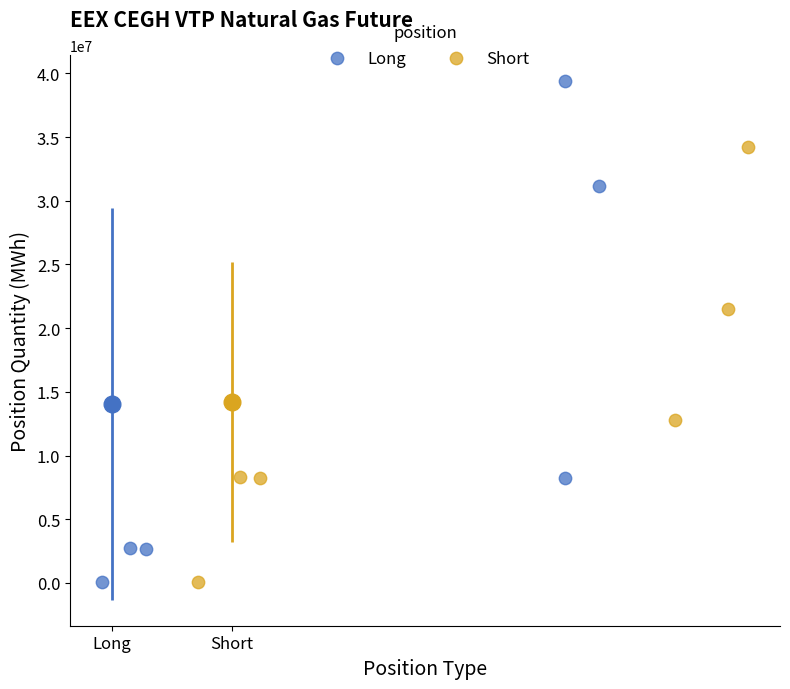

Which series reaches the maximum Y coordinate?

Long